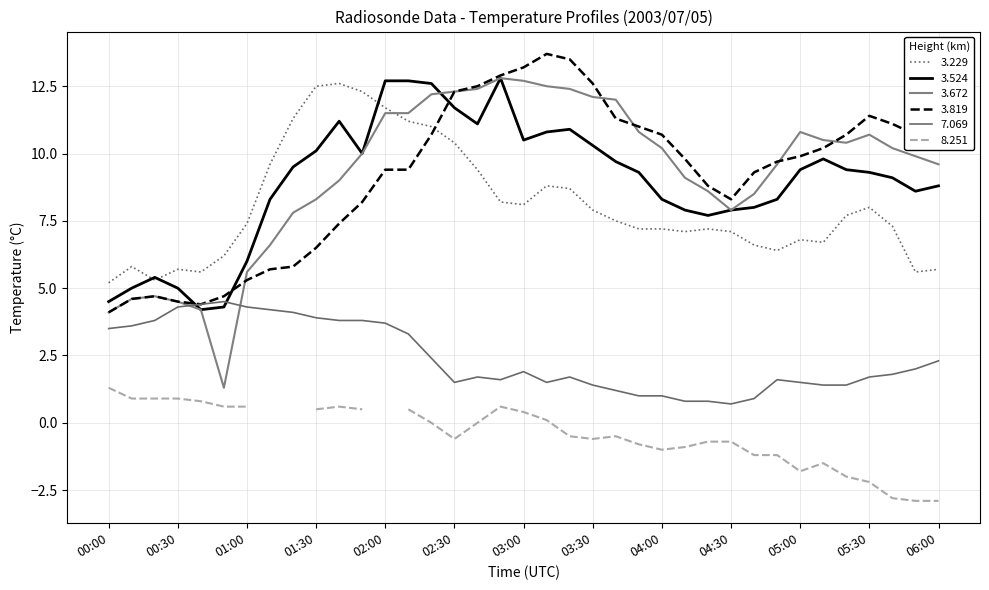

What is the spread (max minus min) of values at 2003/07/05 01:20?

7.2